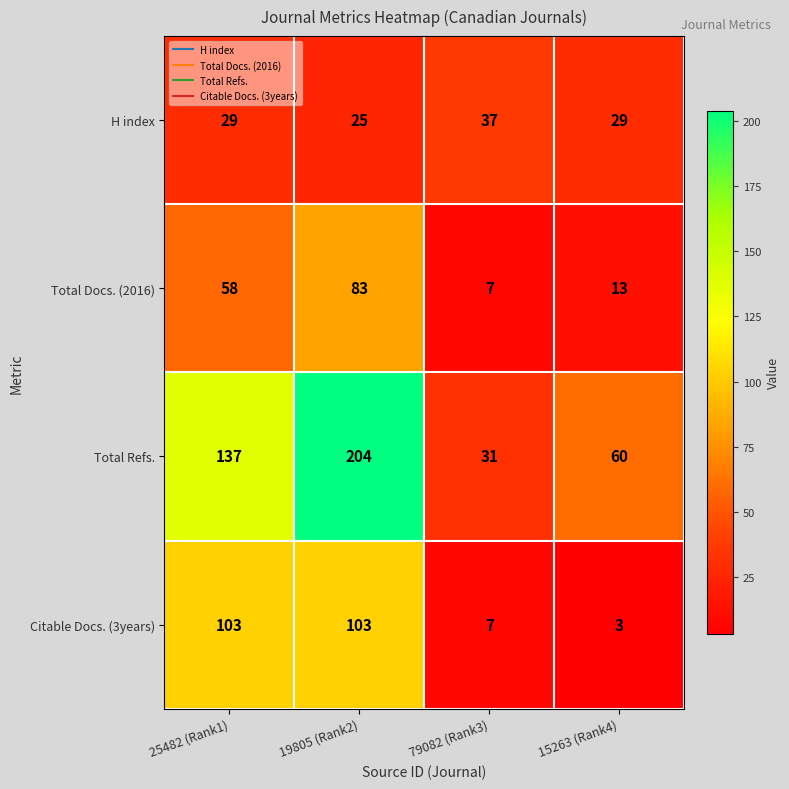

Which series changed the most between 19805 (Rank2) and 15263 (Rank4)?

Total Refs.